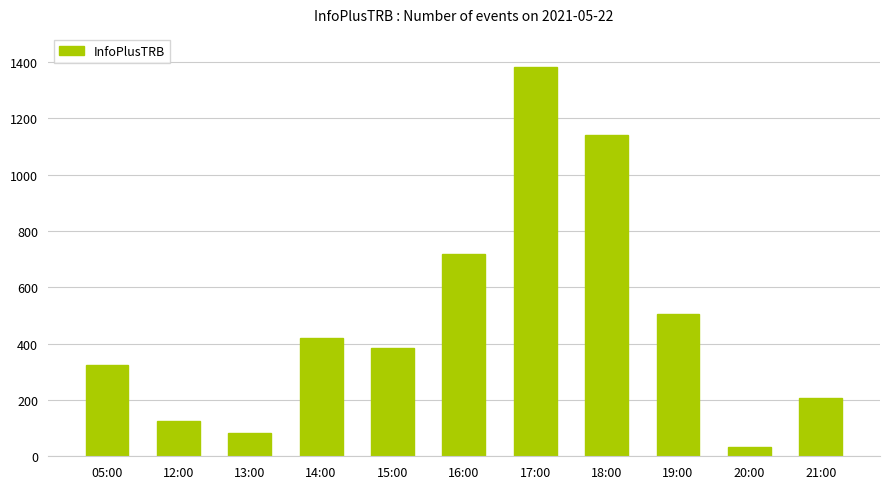

What is the ratio of the value at 18:00 to the value at 12:00?

9.2